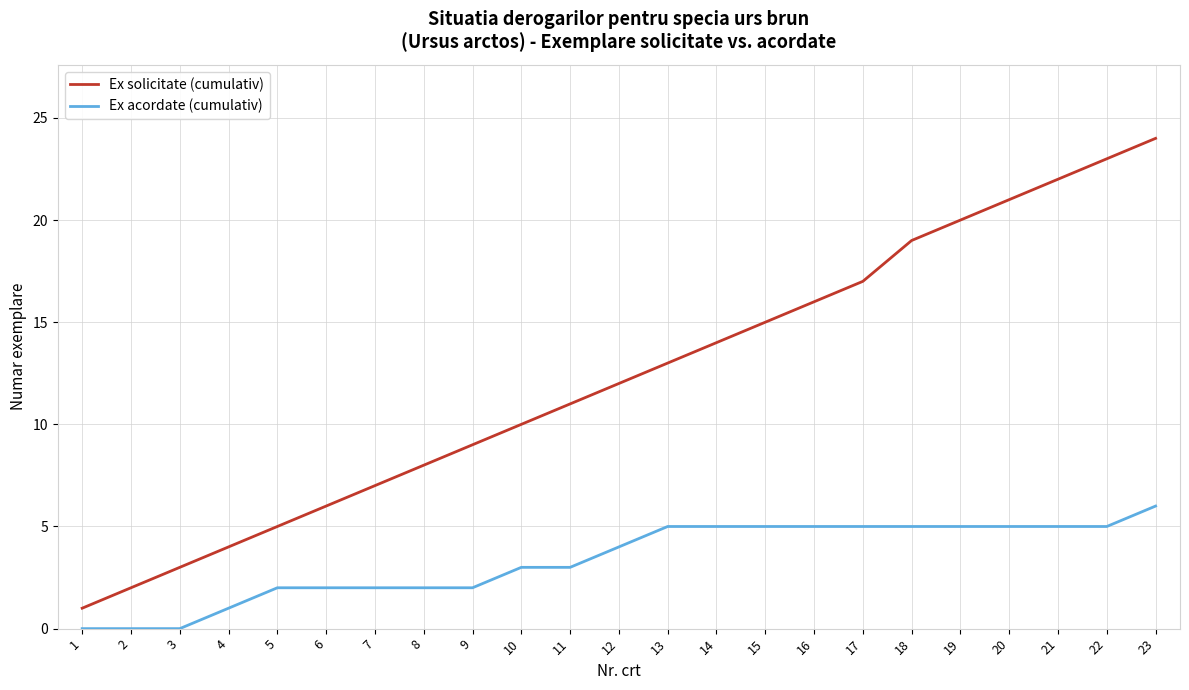

Which series has the largest range (max minus min)?

Ex solicitate (cumulativ)